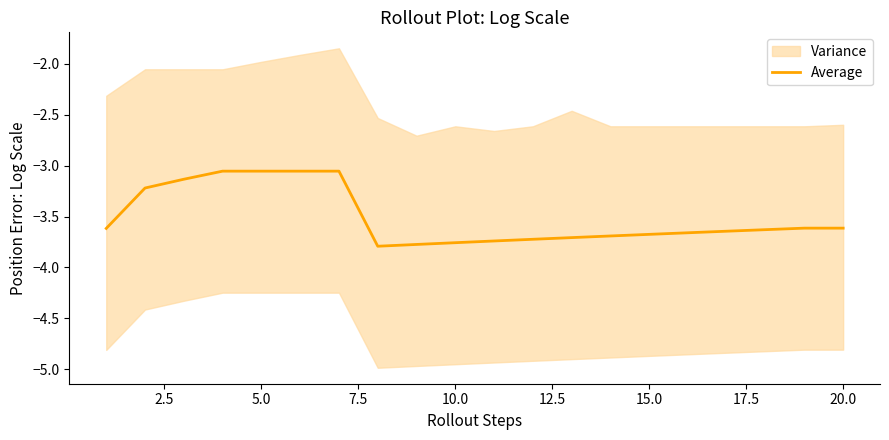

Does the chart display data point markers on the line(s)?

No